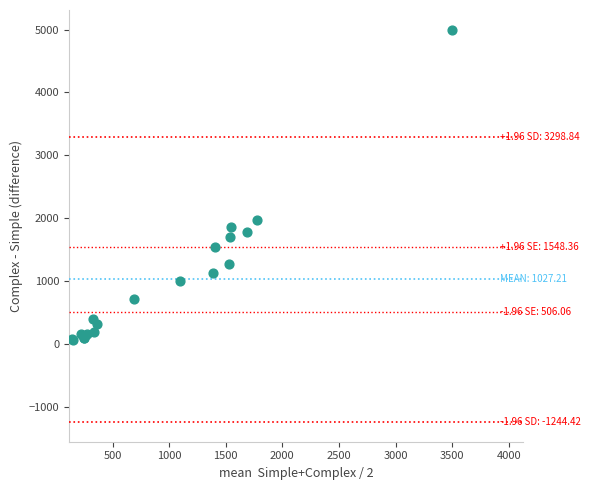

What Y value in the scatter plot is closest to 2531?

1975